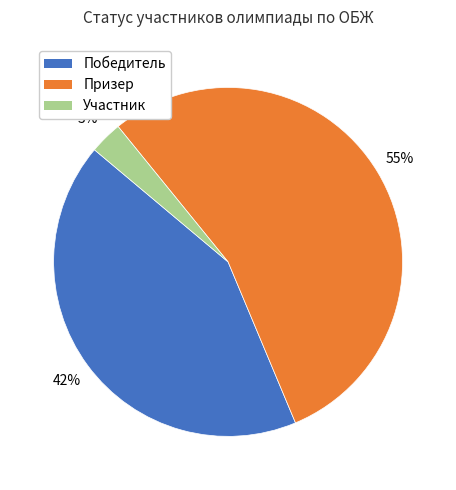

Which slice is the smallest?

Участник